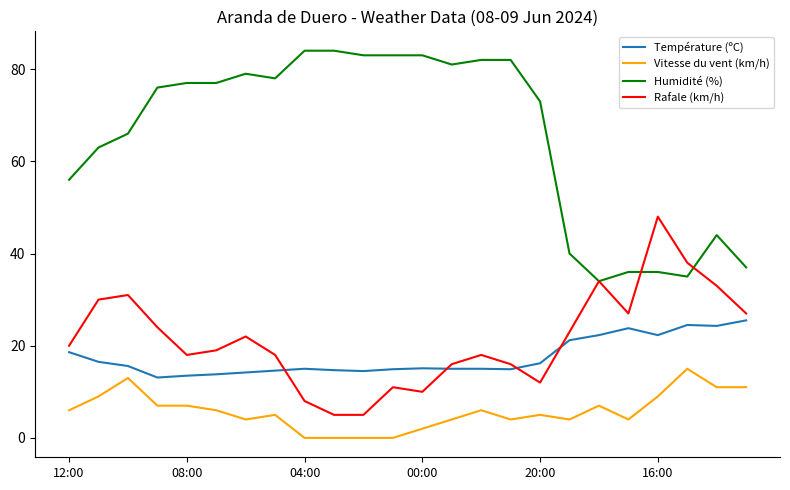

What is the maximum value shown in the chart?

84.0